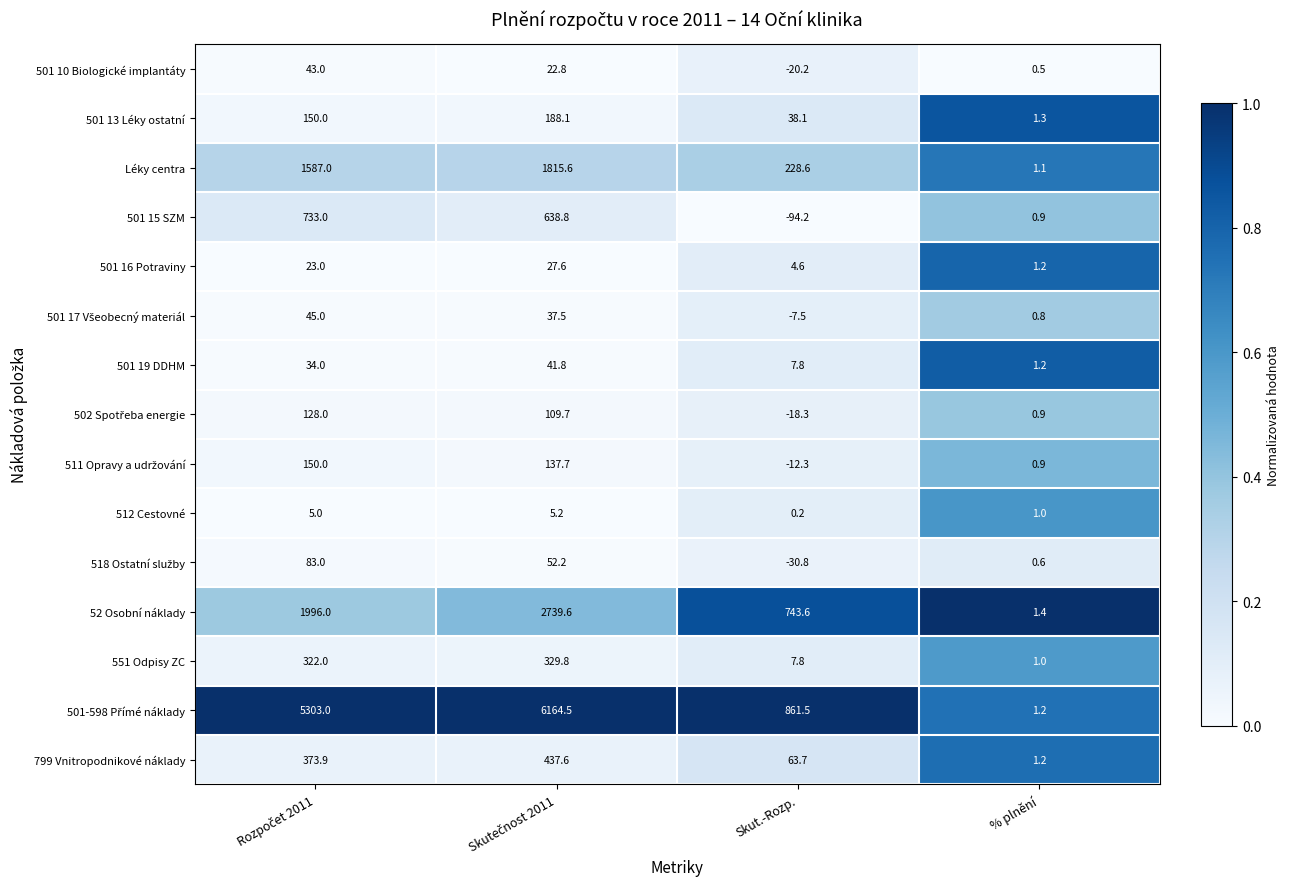

Is the value of Léky centra at % plnění greater than the value of 501 13 Léky ostatní at % plnění?

No